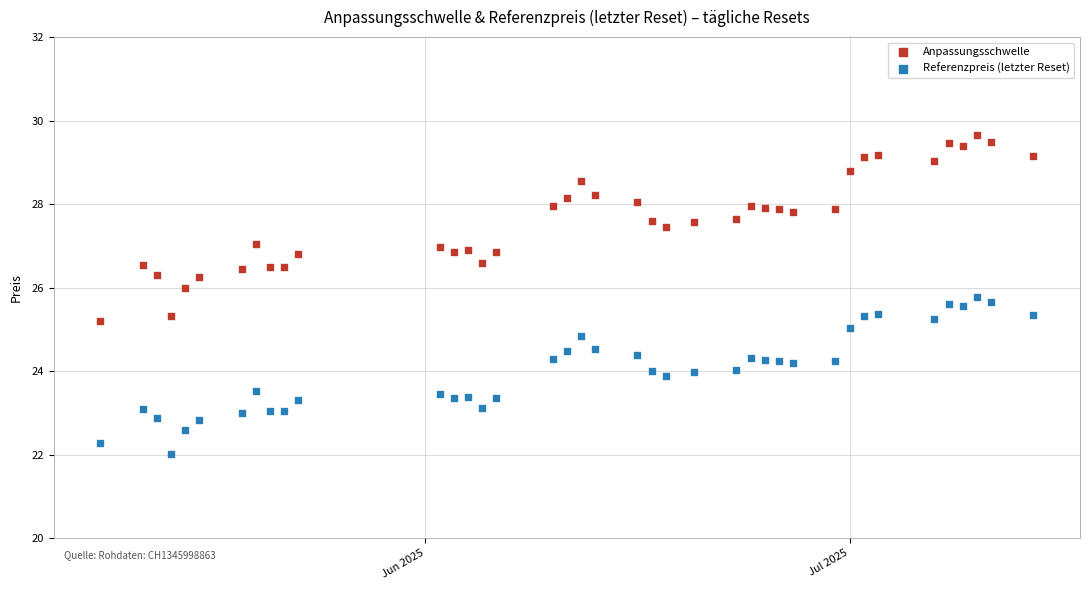

Which series has the largest Y range (max minus min)?

Anpassungsschwelle